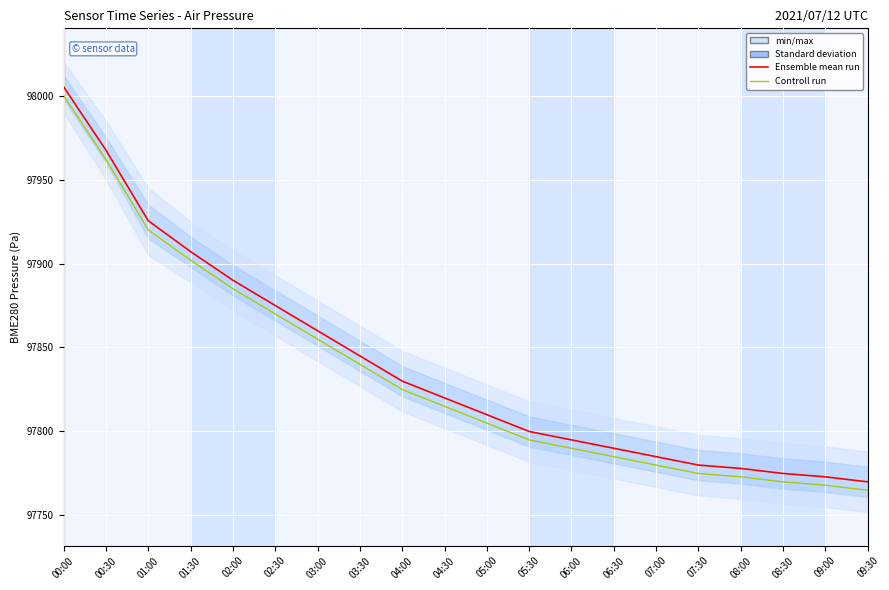

What is the total value across all series at 03:30?

195685.0